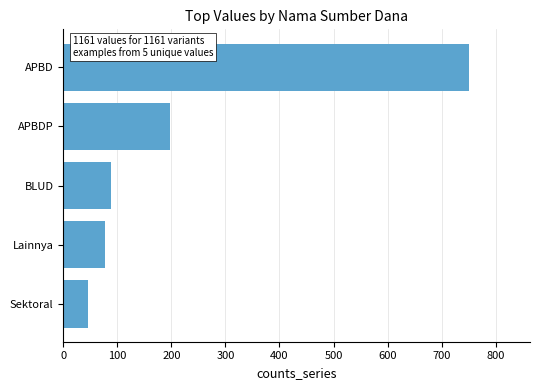

Rank the categories by value from highest to lowest.

APBD, APBDP, BLUD, Lainnya, Sektoral